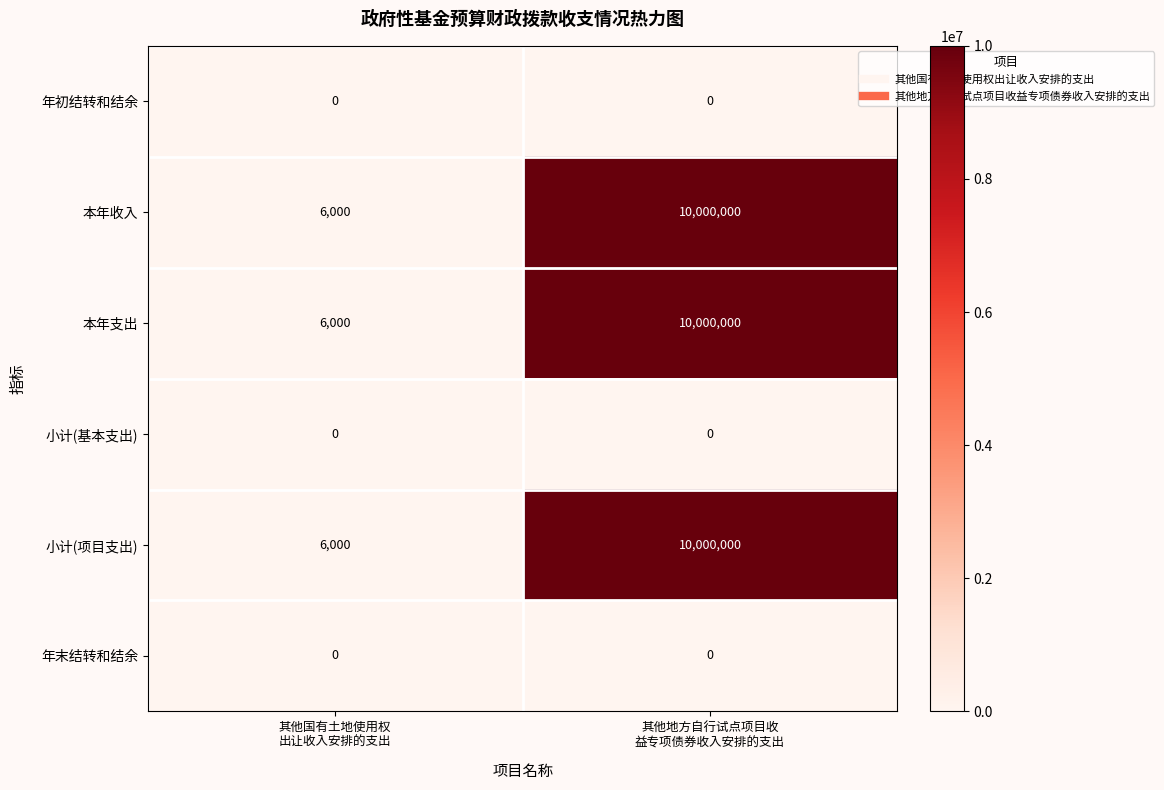

Count the number of data series in this chart.

6